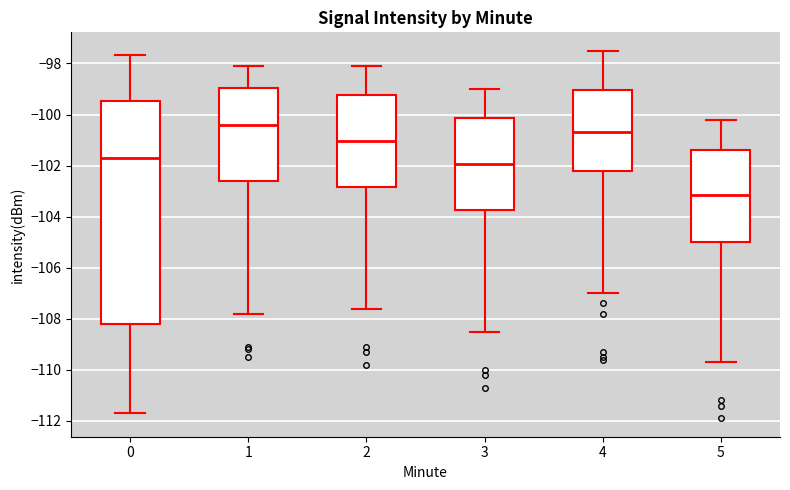

Comparing the boxes themselves (not the whiskers), which one is the tallest?

0